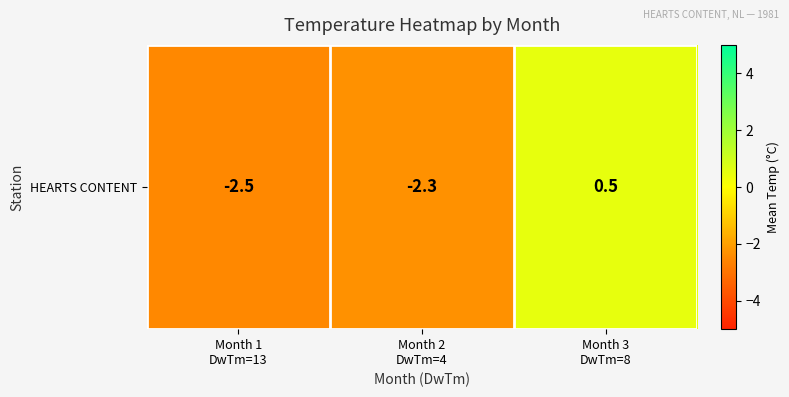

Count the number of categories in the chart.

3